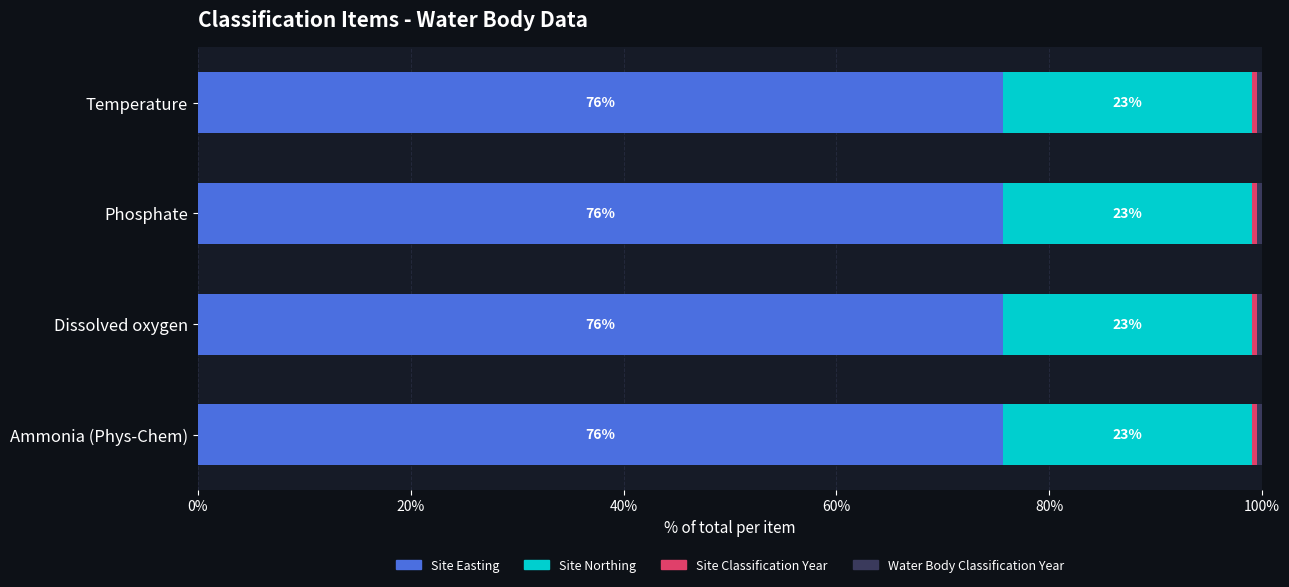

What is the lowest value of the Site Easting series?

75.7